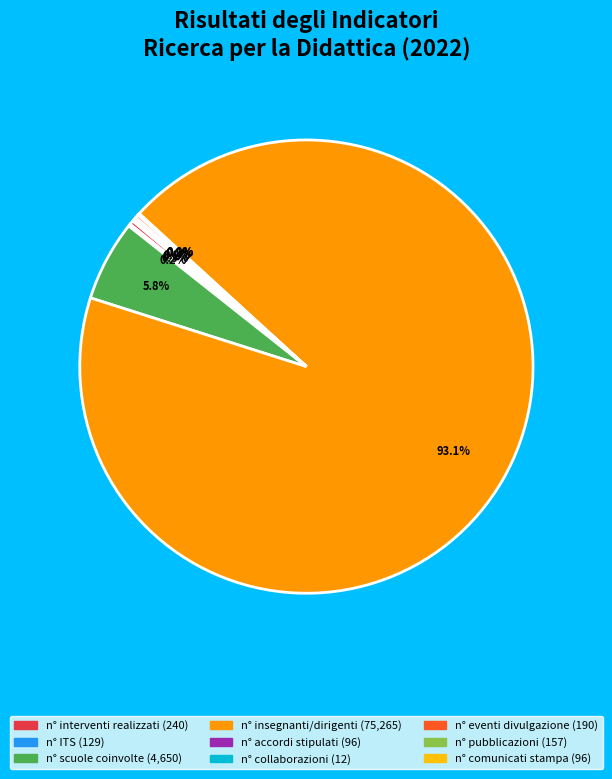

Is there a majority slice in this chart?

Yes